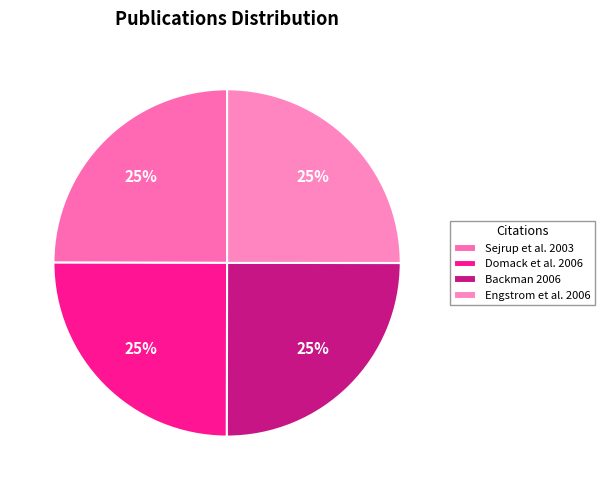

Is there any slice that represents more than half of the pie?

No